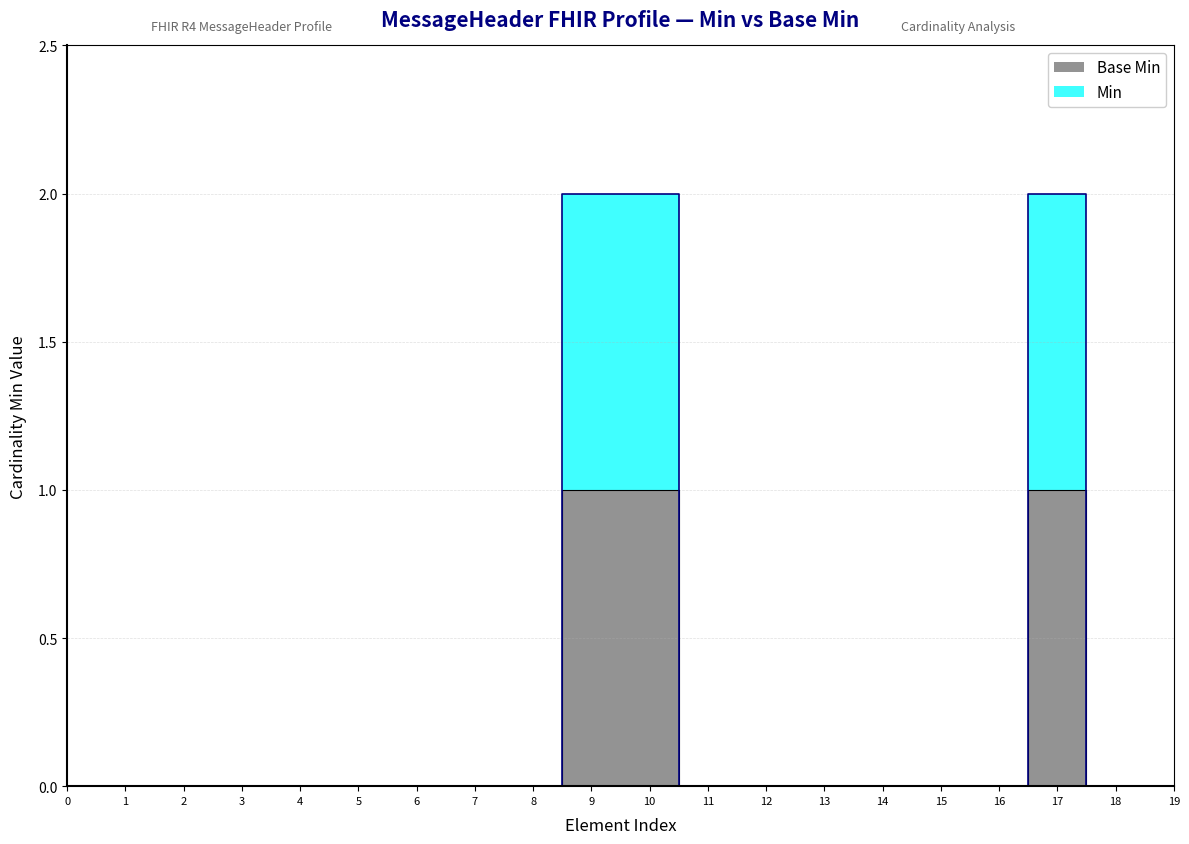

Which has a higher value, 15 or 11?

15